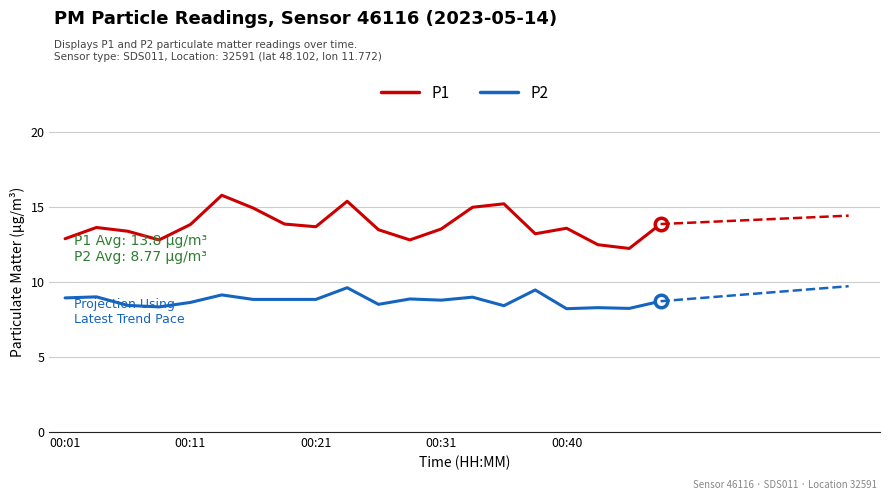

True or false: P2 has a value of 15.2 at 5.

False